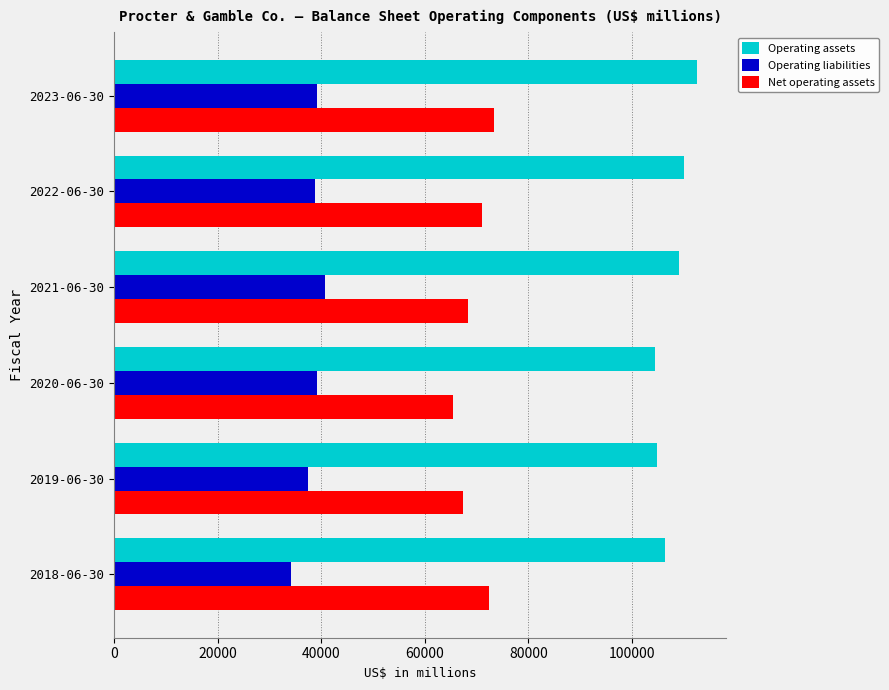

The value of Operating assets at 2019-06-30 is 36053. True or false?

False